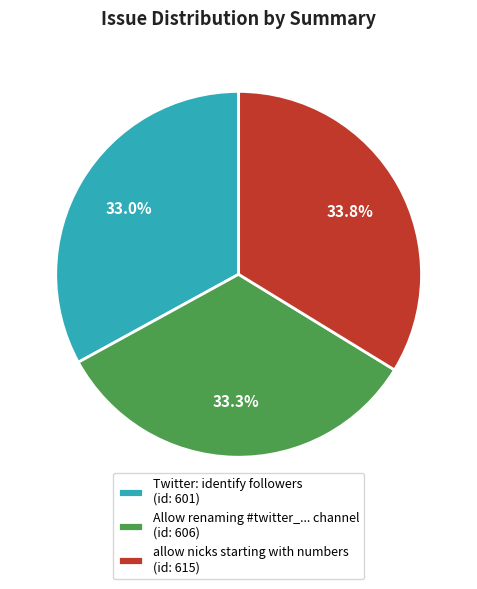

Combined, what portion of the pie is Allow renaming #twitter_... channel and allow nicks starting with numbers?

67.0%